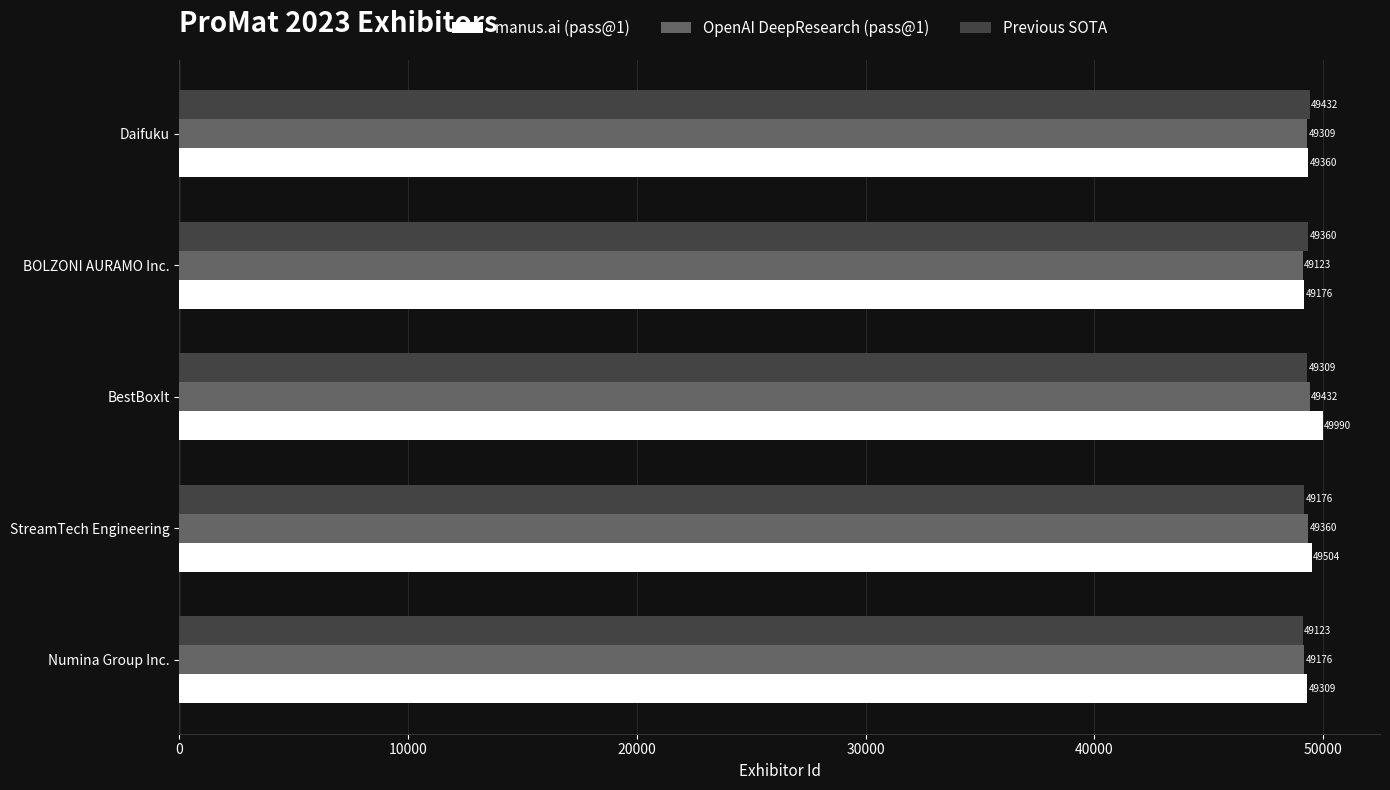

Is it true that Previous SOTA equals 18171 at BOLZONI AURAMO Inc.?

False